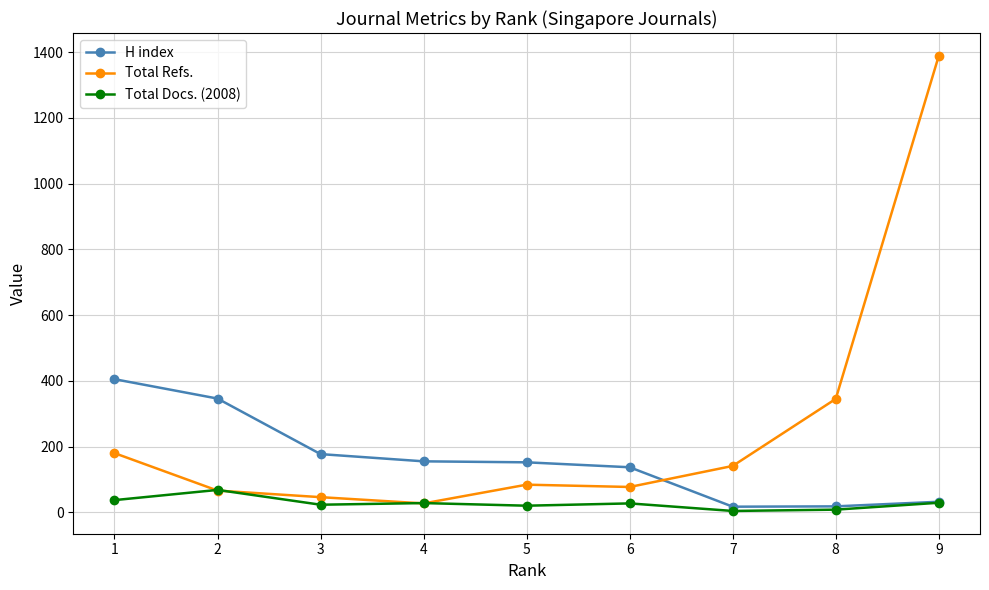

Rank the series by their average value, from lowest to highest.

Total Docs. (2008), H index, Total Refs.